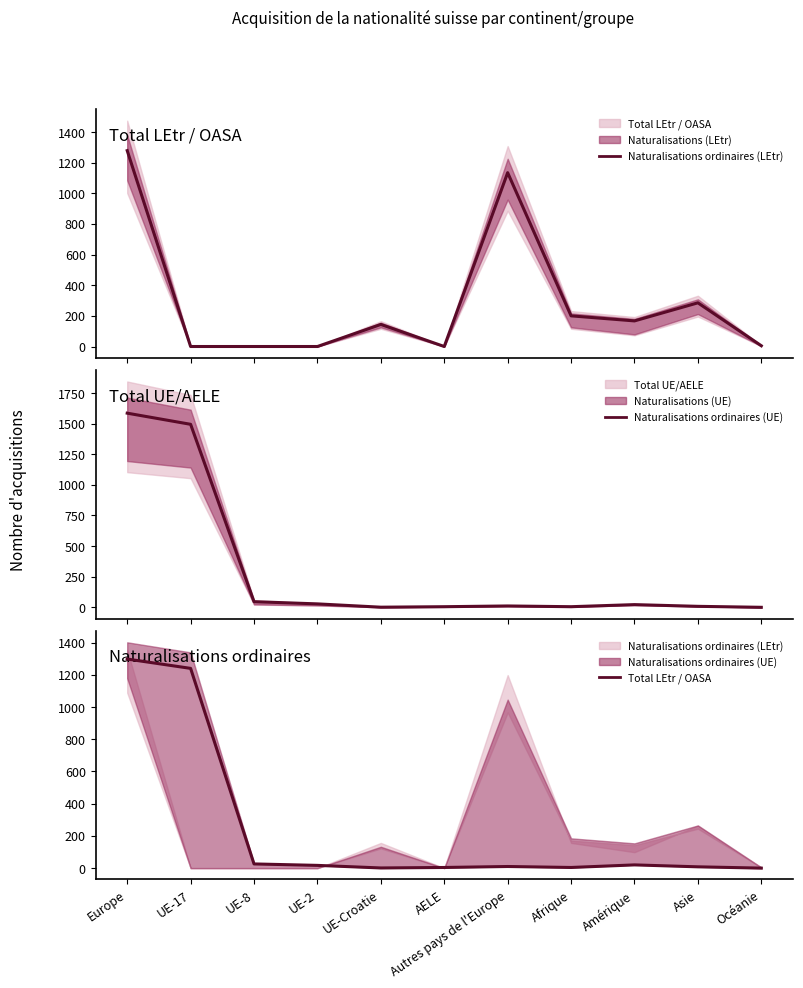

Rank the series at UE-8 from highest to lowest value.

Naturalisations ordinaires (UE), Total LEtr / OASA, Naturalisations ordinaires (LEtr)